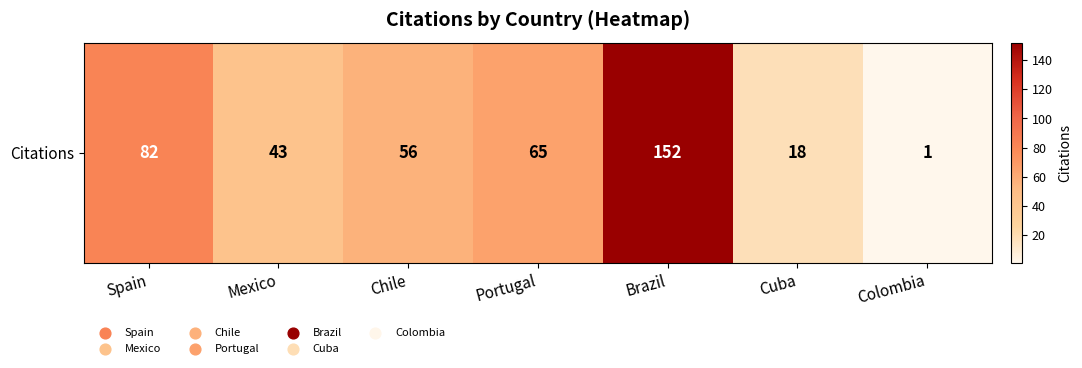

True or false: the data shows 82 at Spain.

True